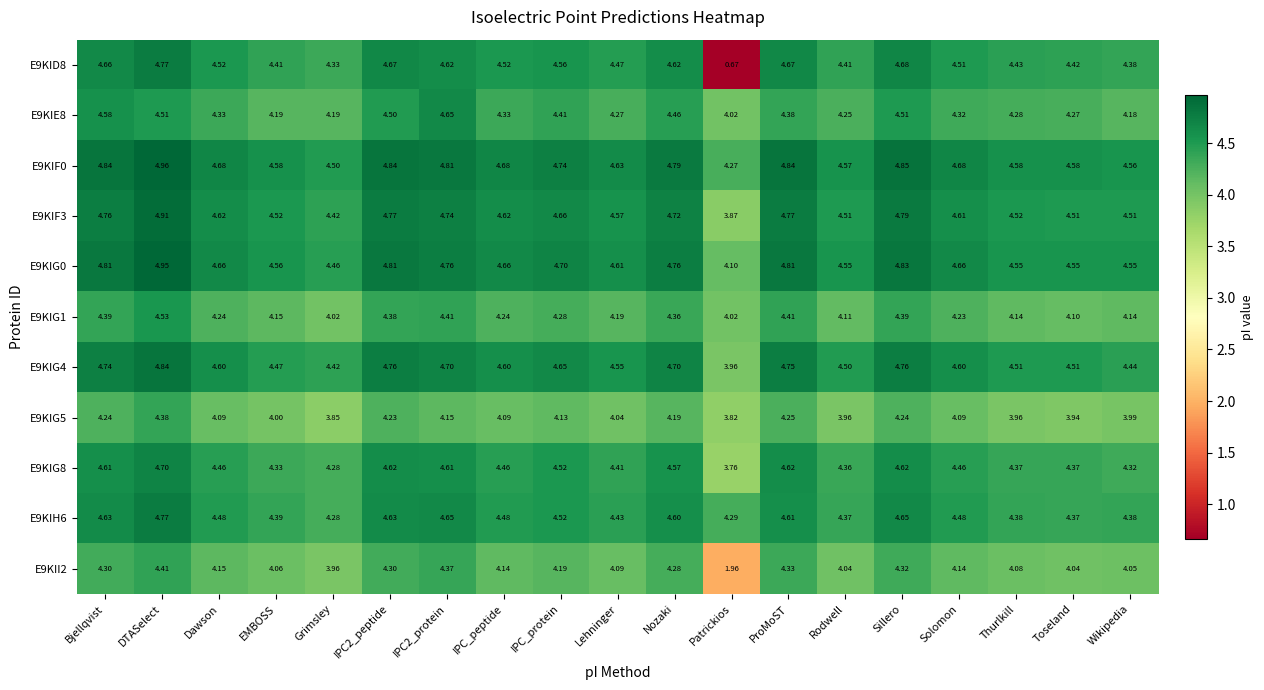

At which category is the sum across all series the highest?

DTASelect